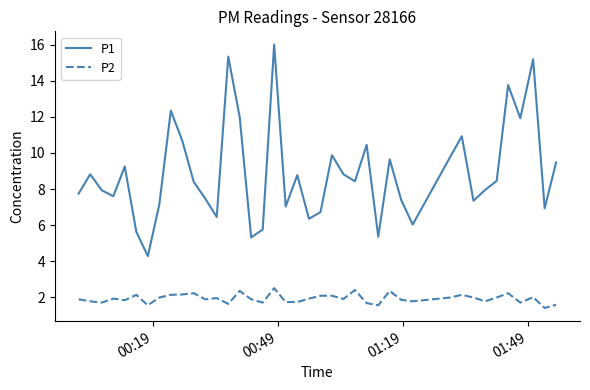

What is the minimum value shown in the chart?

1.4